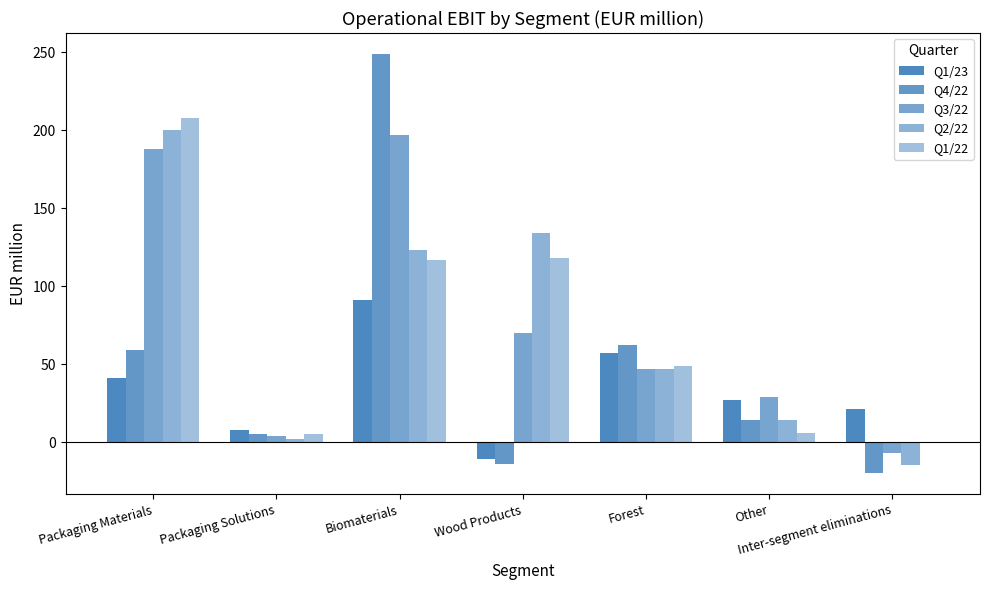

Does the chart contain stacked bars?

No